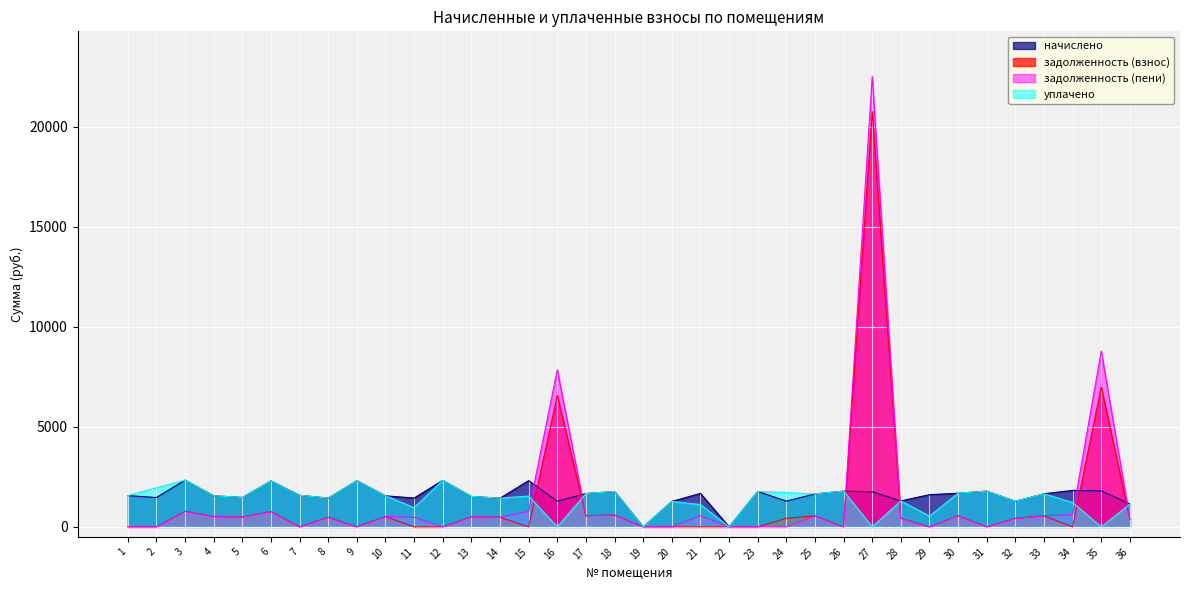

What are all the series names shown in the legend?

начислено, задолженность (взнос), задолженность (пени), уплачено